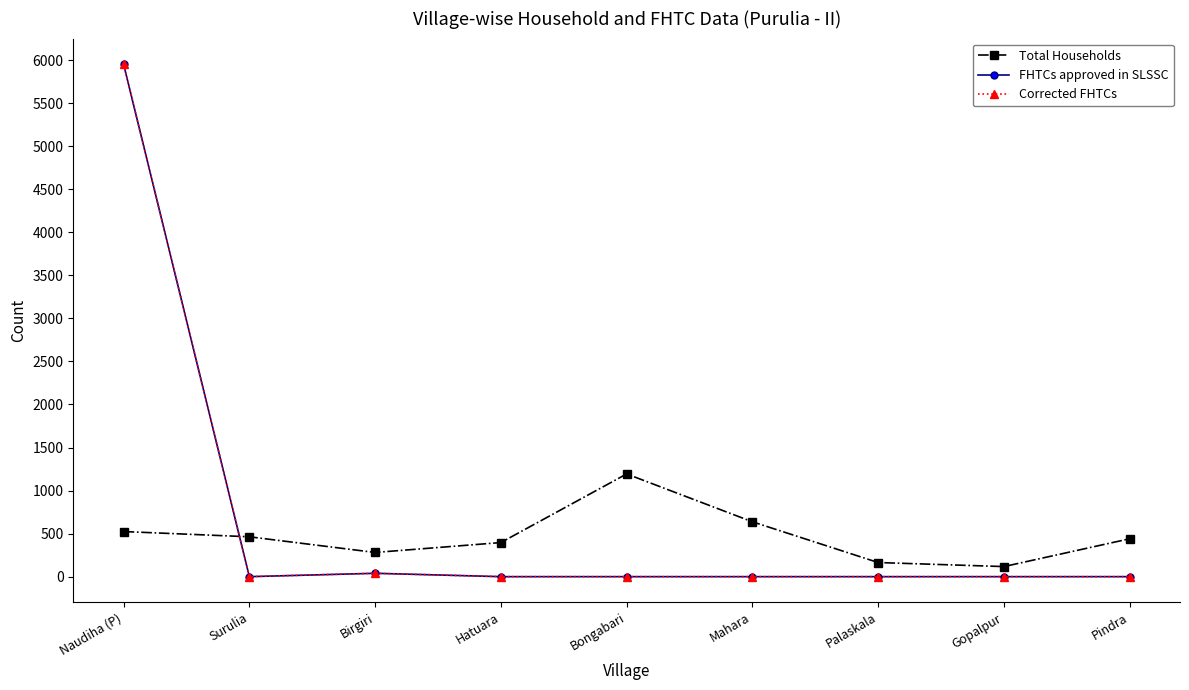

Which category has the lowest value in the Corrected FHTCs series?

Surulia